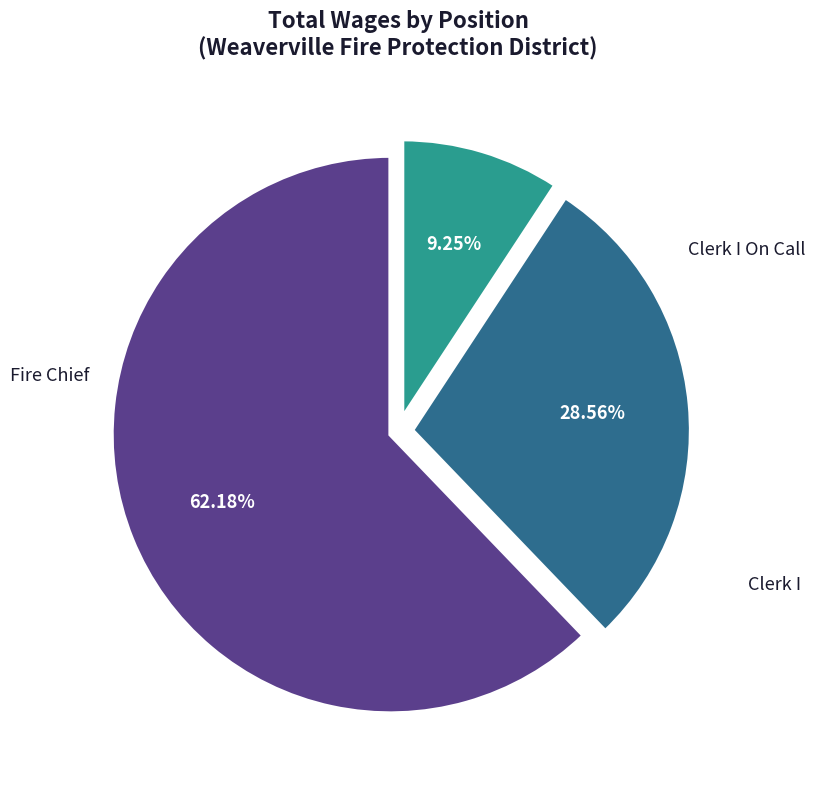

Count the number of slices in the pie.

3